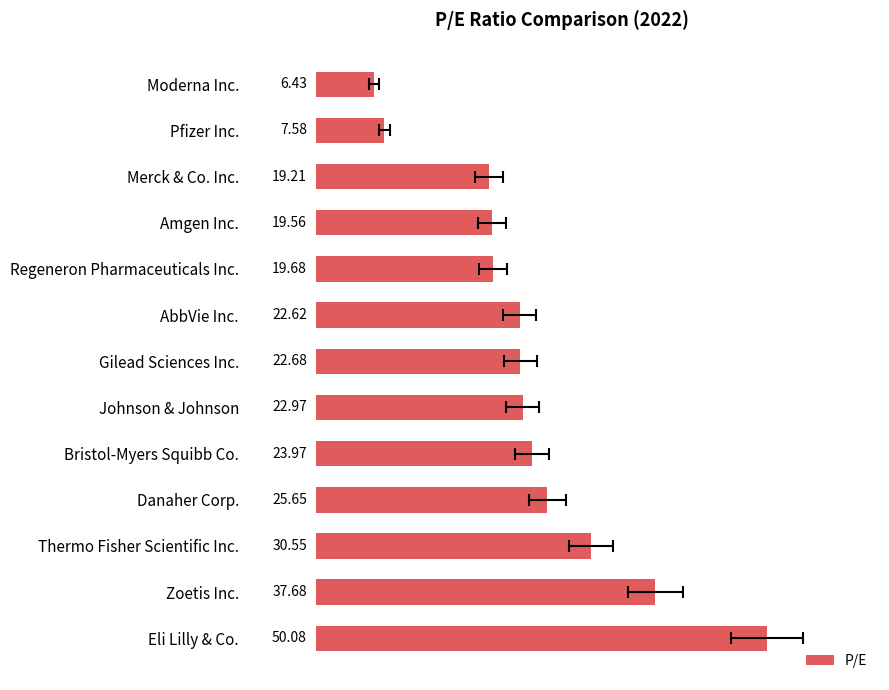

Are the bars horizontal?

Yes